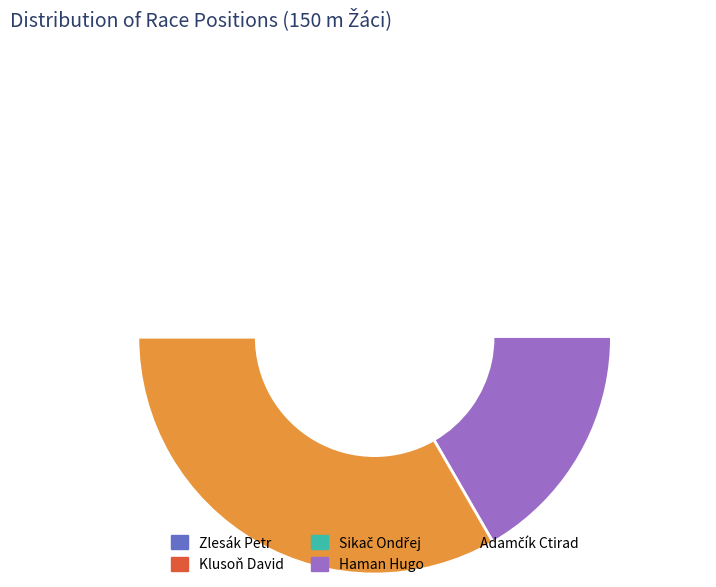

Does Adamčík Ctirad account for over 50% of the chart?

No